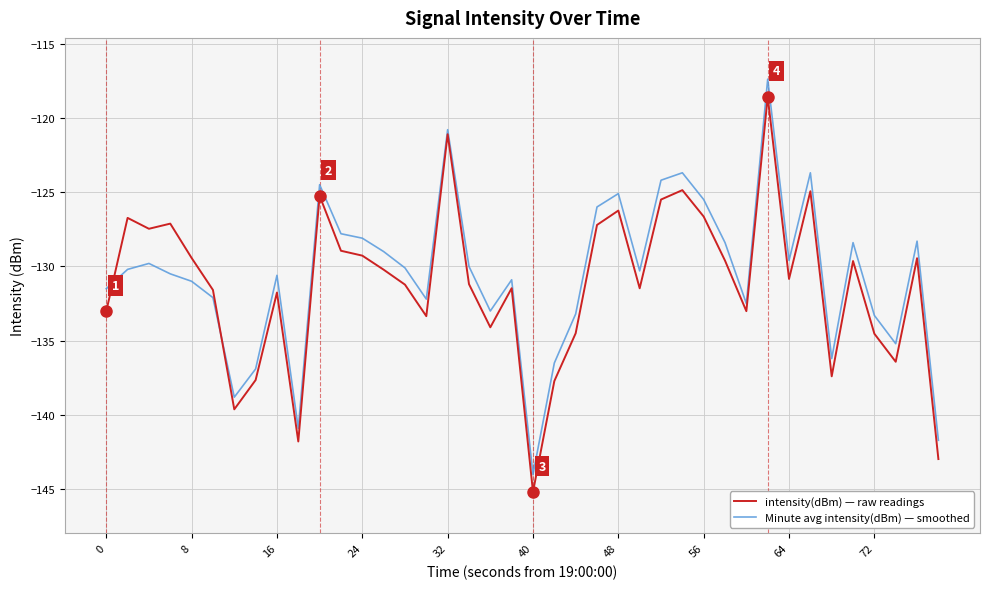

Which series has the widest spread of values?

Minute avg intensity(dBm) — smoothed